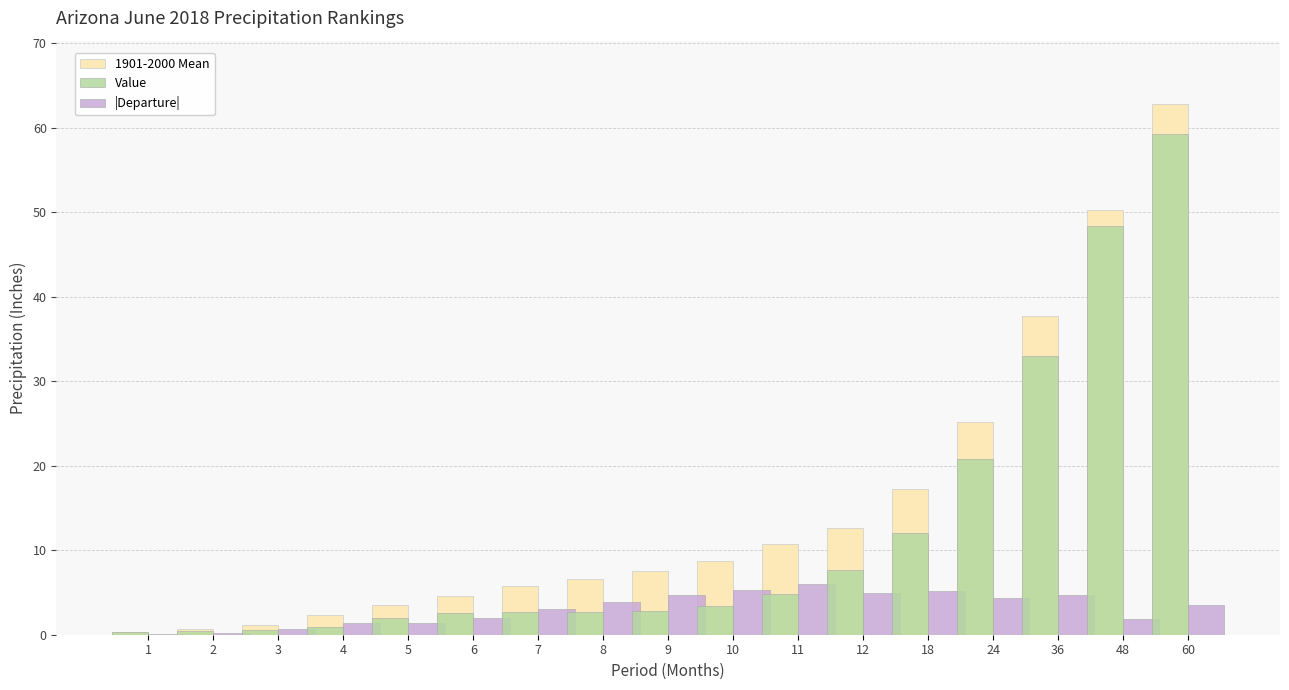

How many categories are shown in the chart?

17